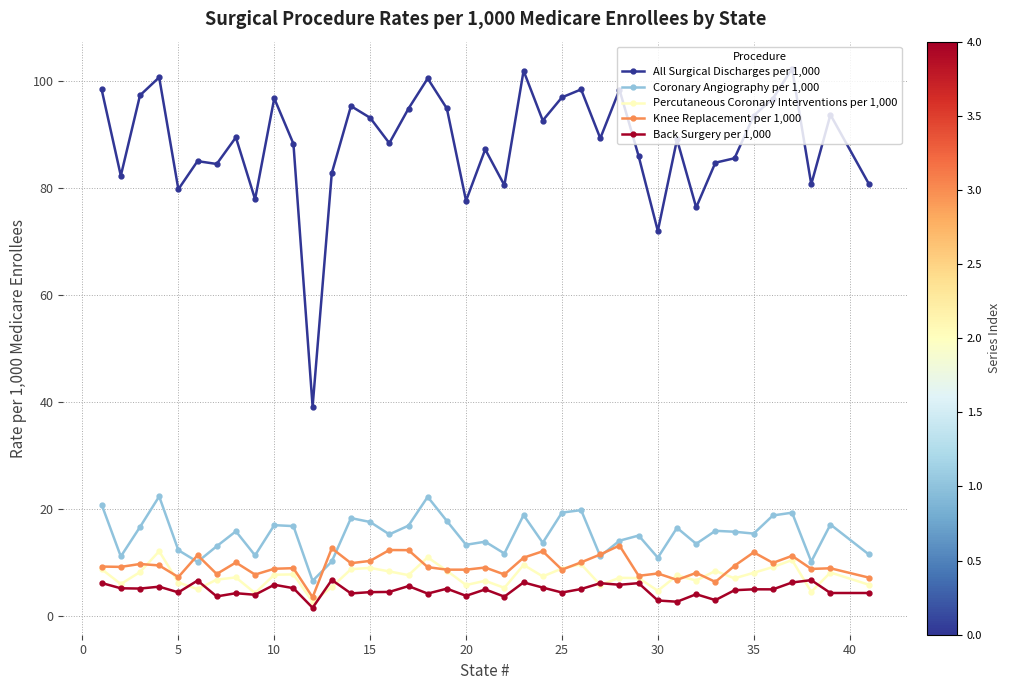

What is the value of the Back Surgery per 1,000 point at the 33rd from the left?

2.9